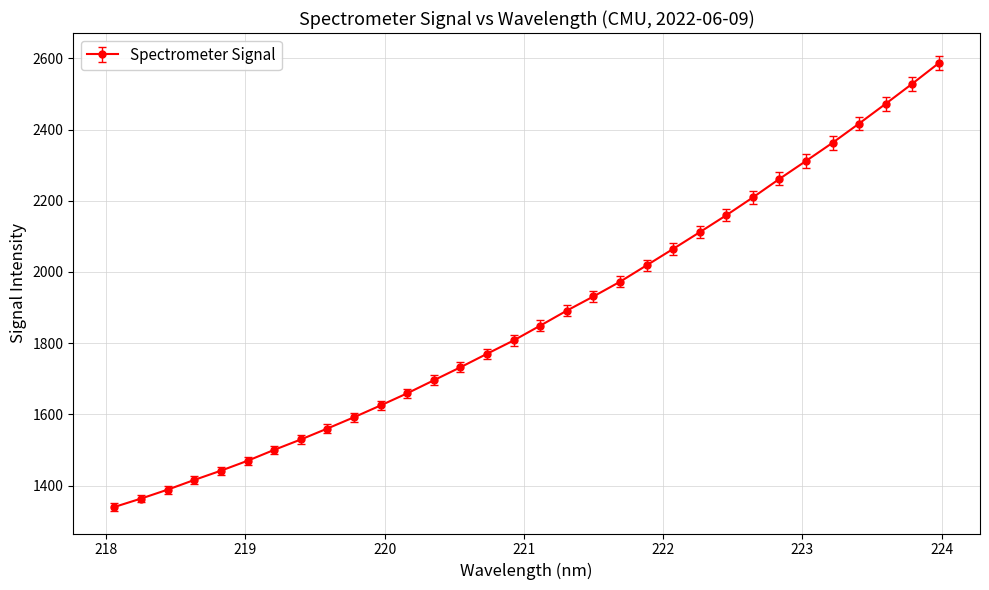

What is the difference between the maximum and minimum values?

1247.1